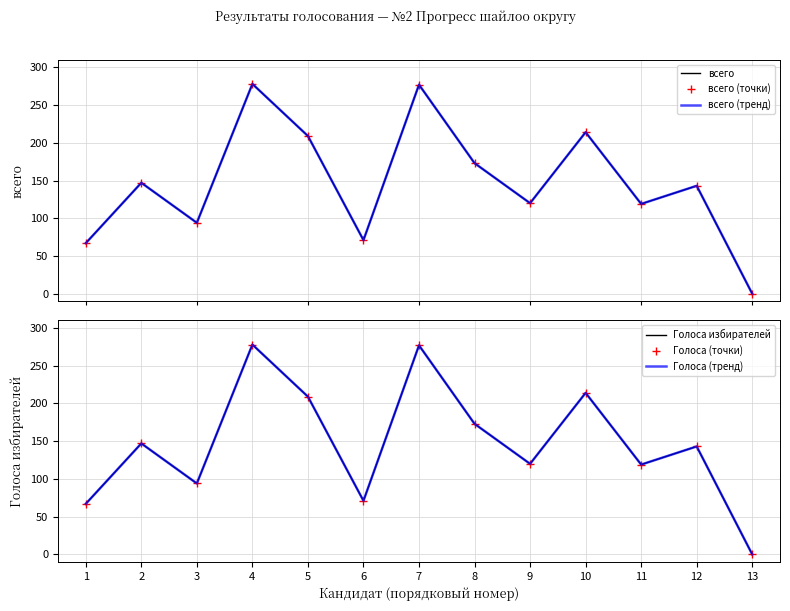

True or false: Голоса (тренд) and Голоса (точки) cross at least once.

False